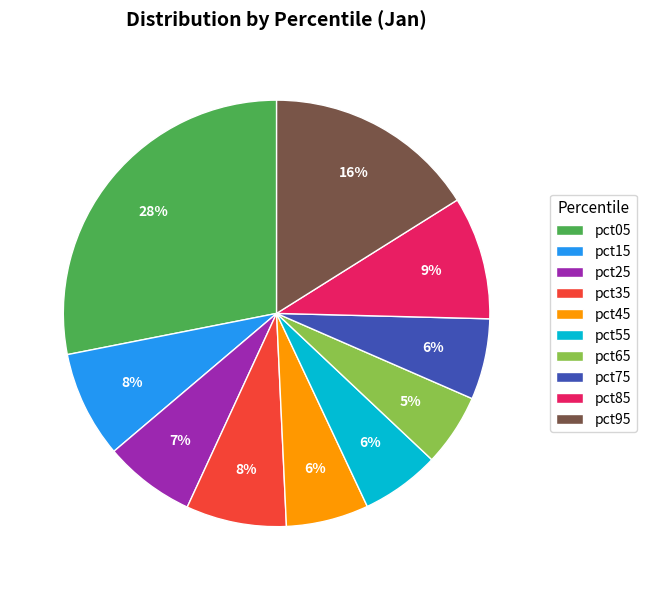

Which slice is the largest?

pct05